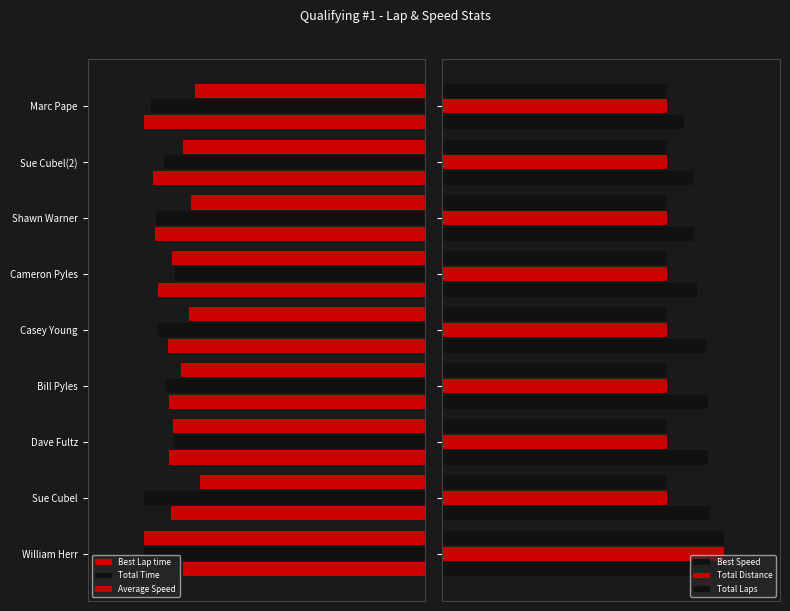

List the series in order of their peak value, highest first.

Best Speed, Total Distance, Total Laps, Average Speed, Best Lap time, Total Time